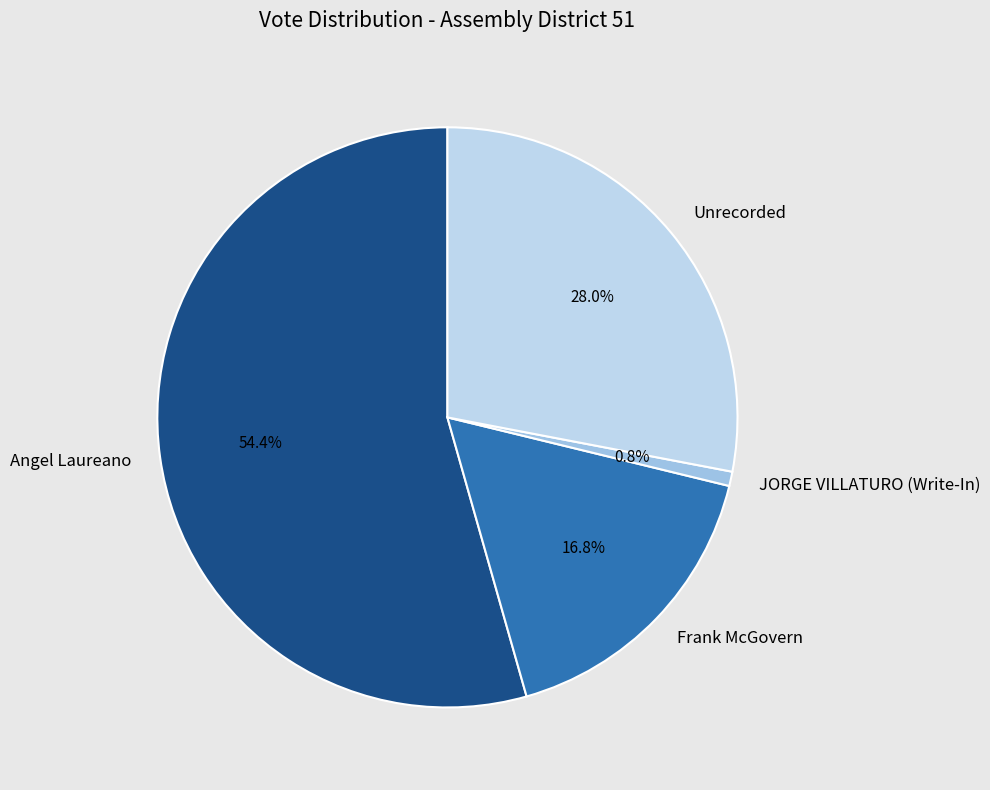

Is it true that Frank McGovern is 17% of the pie?

True